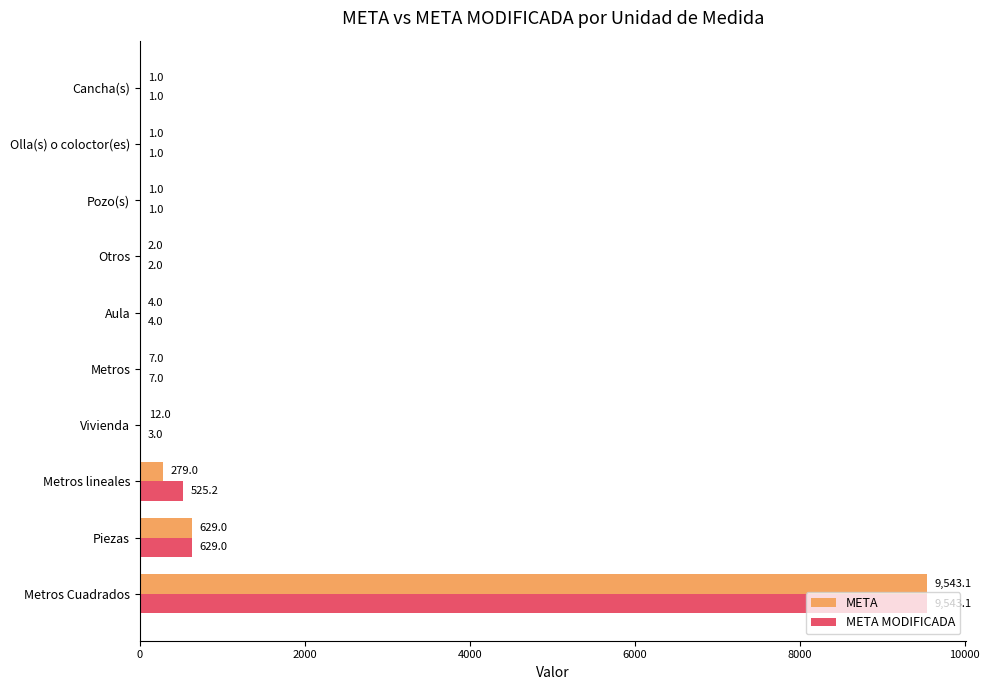

Read the META value at Vivienda.

12.0